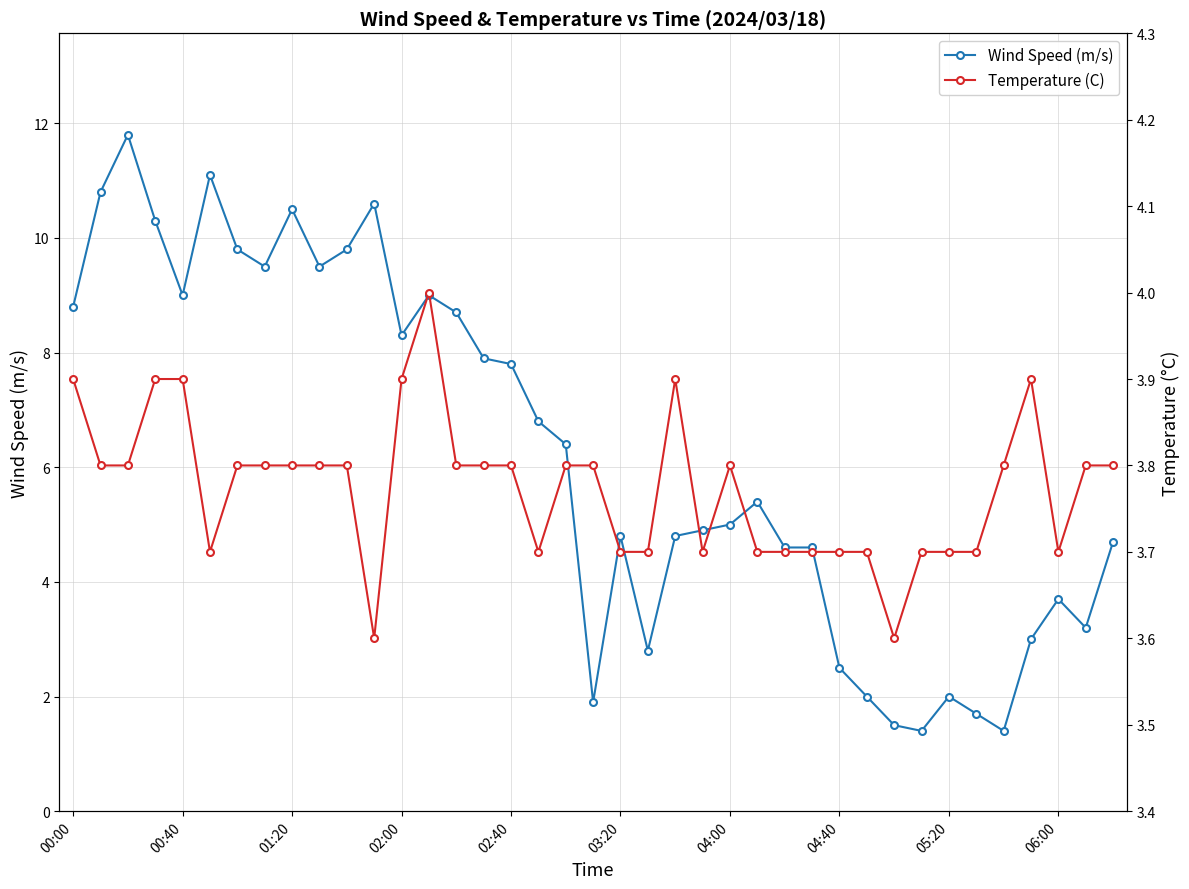

True or false: Wind Speed (m/s) has more than 2 interior local peaks.

True